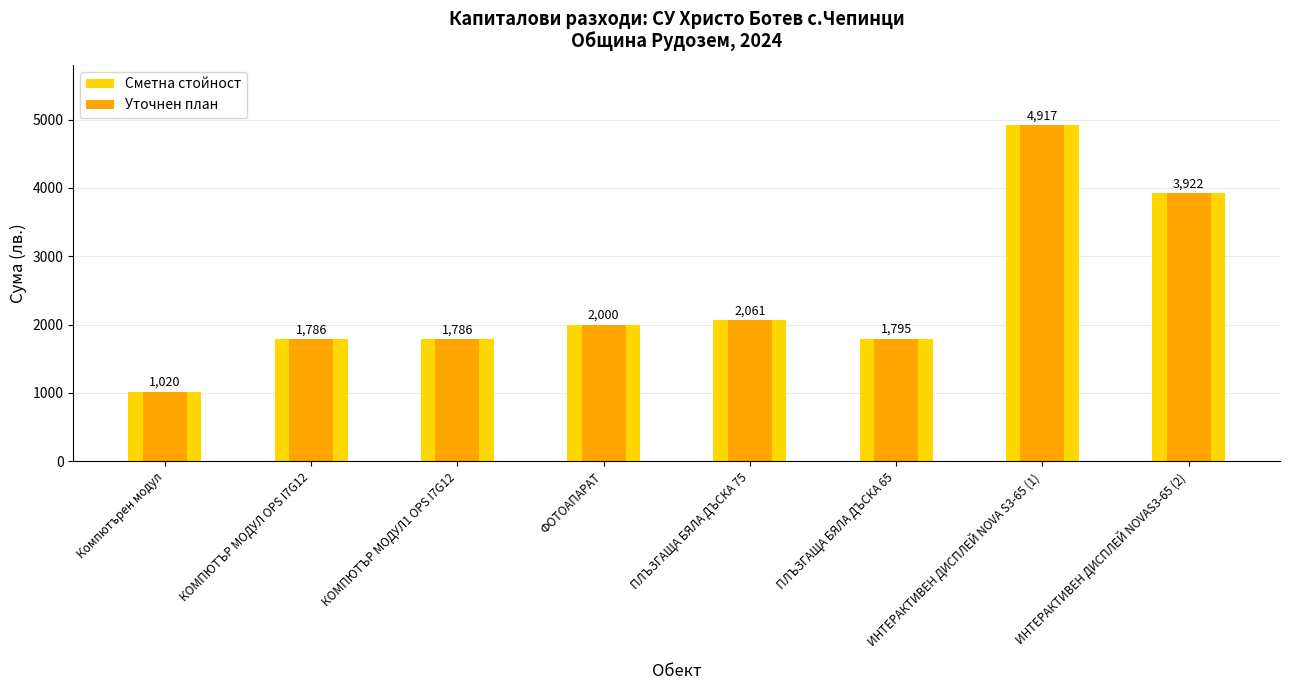

What position from the left is КОМПЮТЪР МОДУЛ1 OPS I7G12?

3